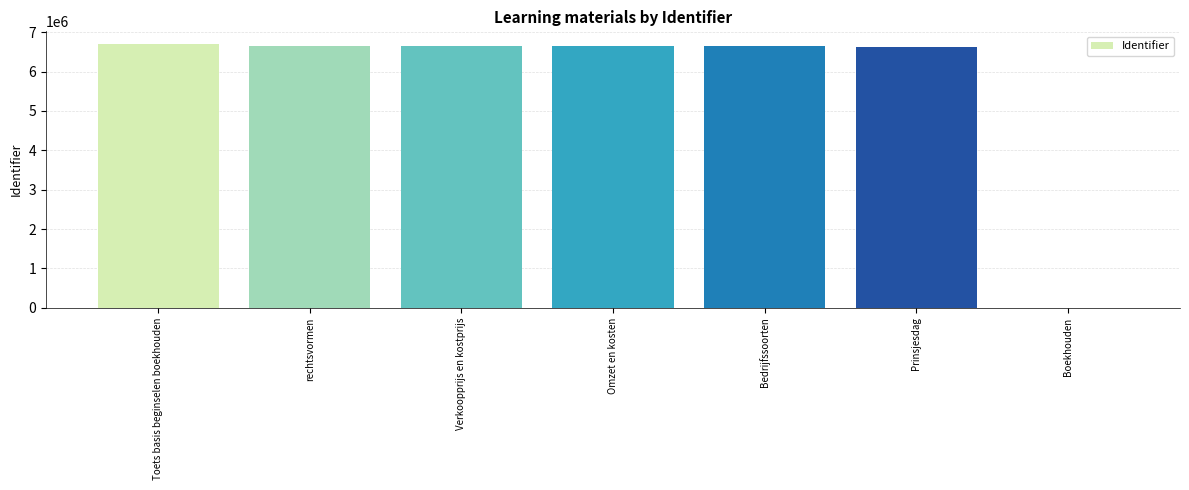

What is the sum of the values at Boekhouden and Verkoopprijs en kostprijs?

6652207